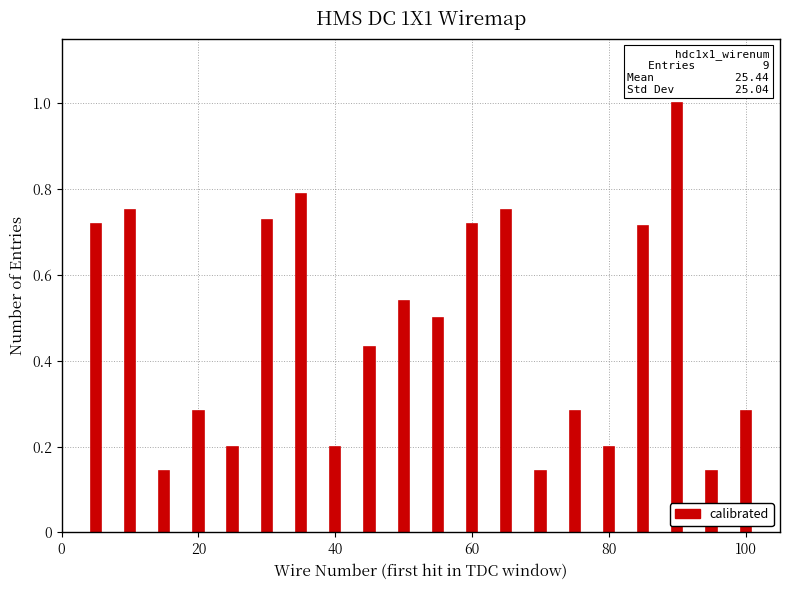

Are the bars horizontal?

No